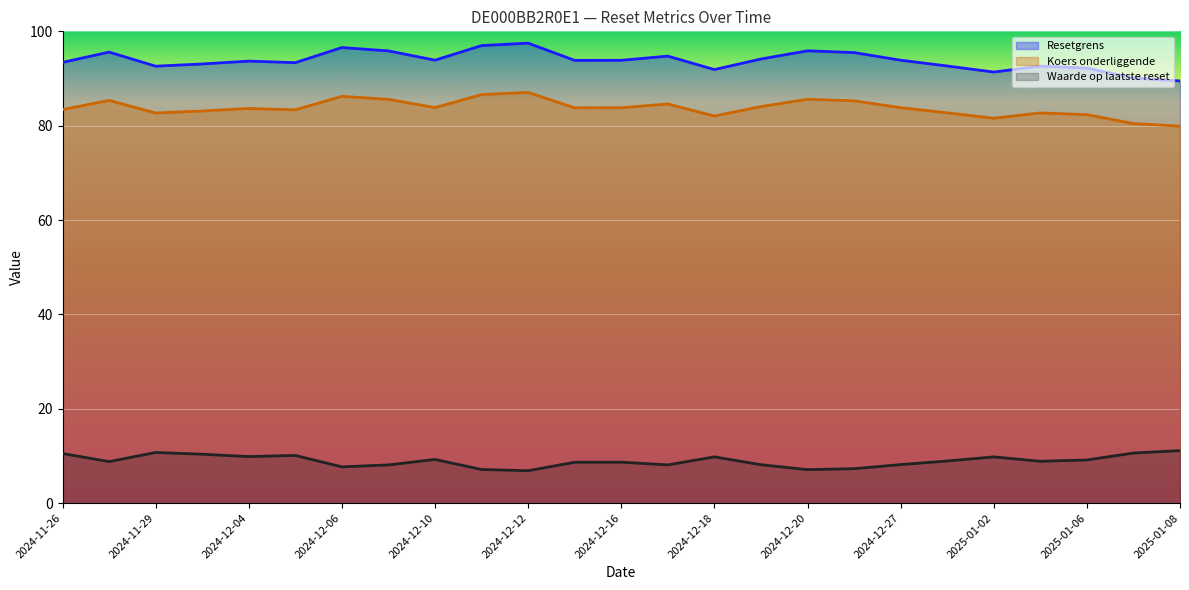

At which category is the sum across all series the highest?

2024-12-12